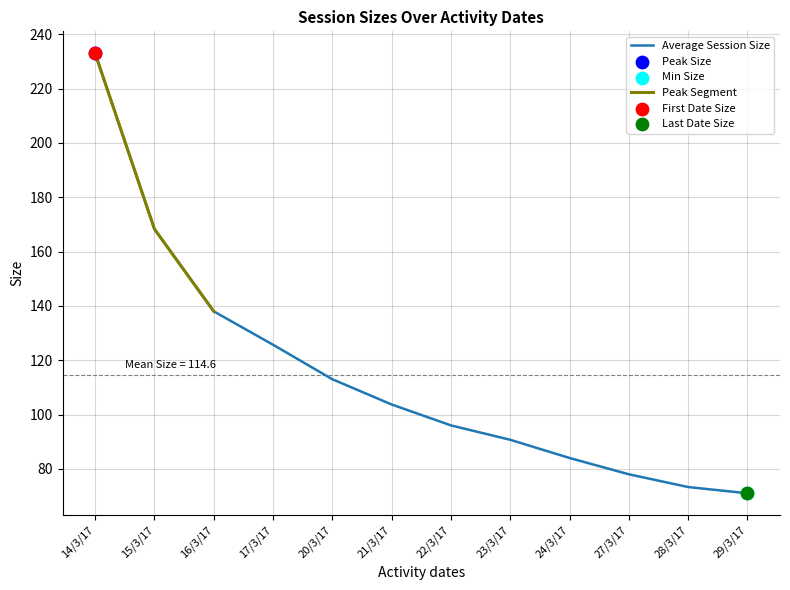

True or false: Average Session Size has a value of 125.7 at 17/3/17.

True